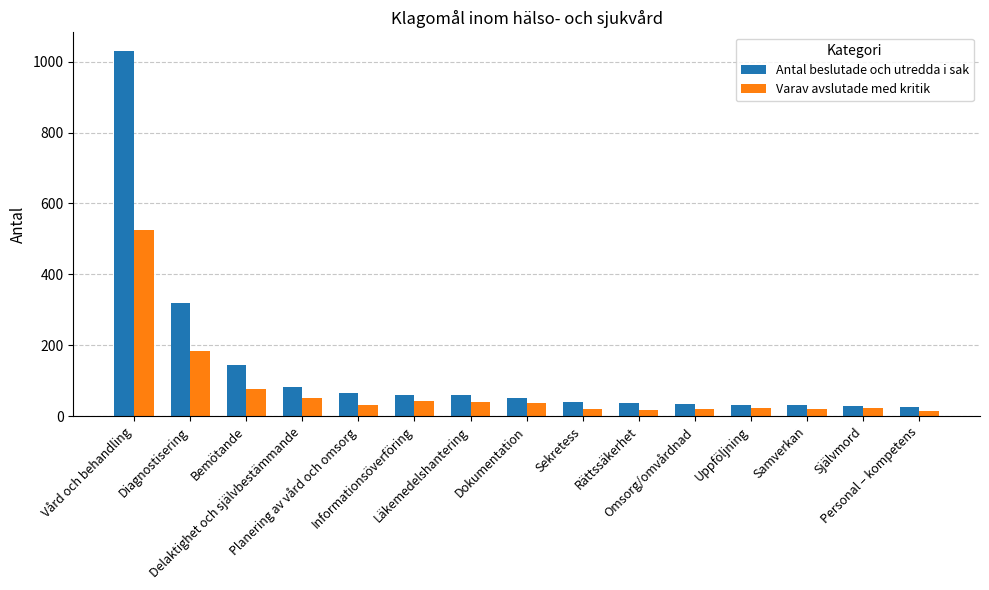

The value of Varav avslutade med kritik at Informationsöverföring is 43. True or false?

True